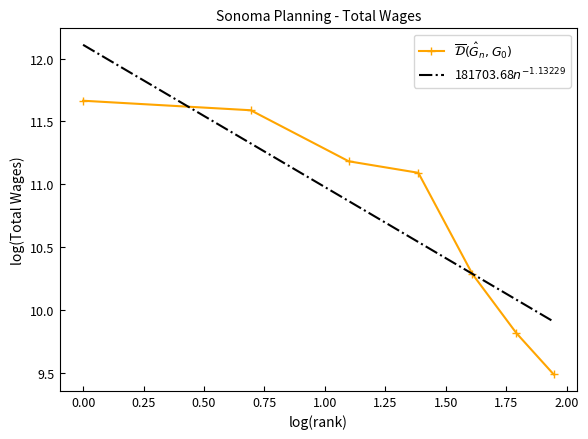

What is the maximum value shown in the chart?

12.1